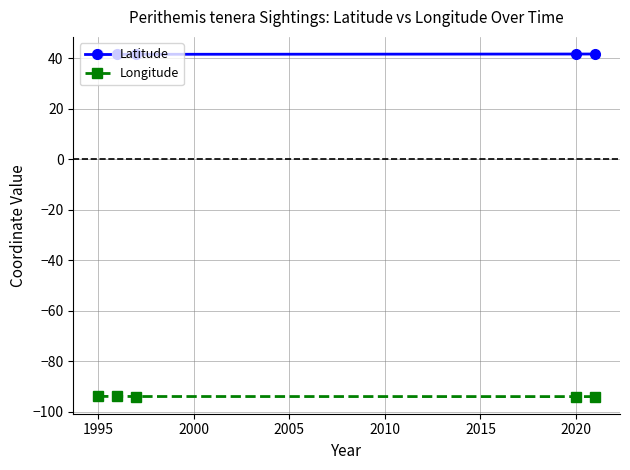

What is the difference between the maximum and minimum values in the Longitude series?

0.1